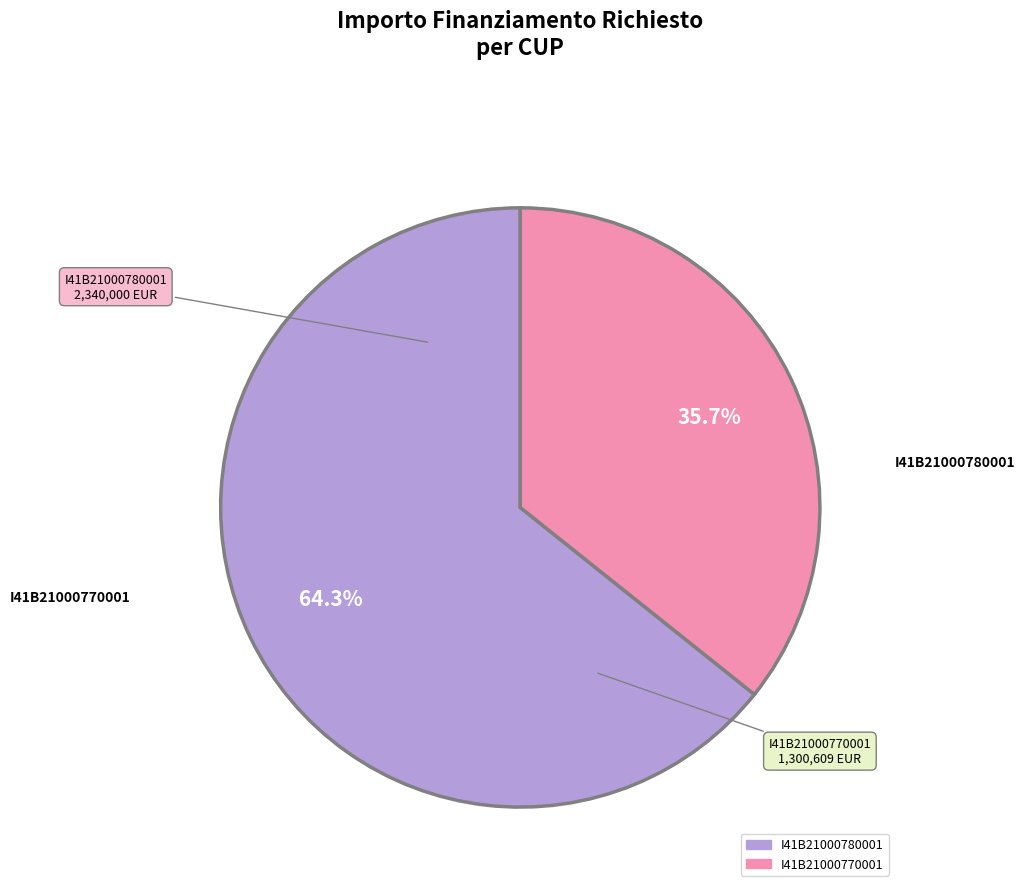

To the nearest percent, what is the difference between the I41B21000780001 and I41B21000770001 slice percentages?

29%